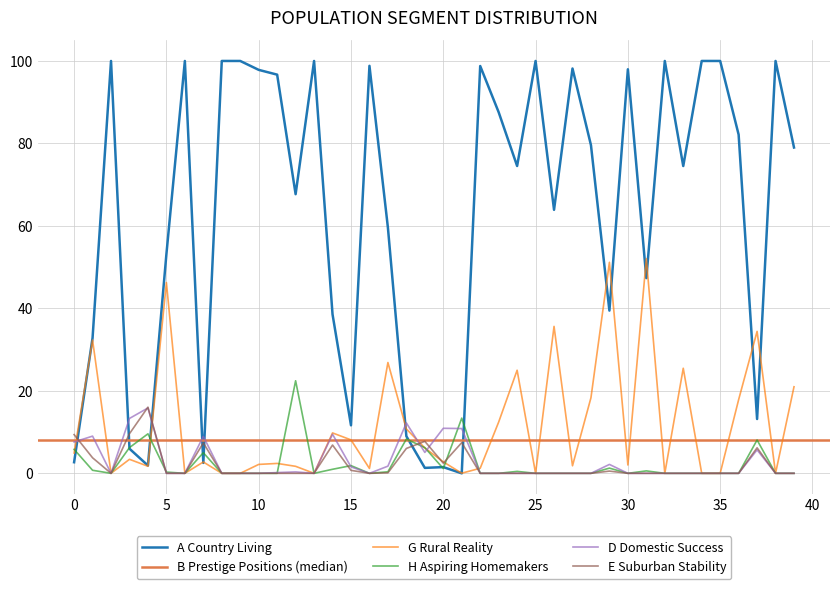

What is the difference between the second highest and second lowest values in the A Country Living series?

98.7